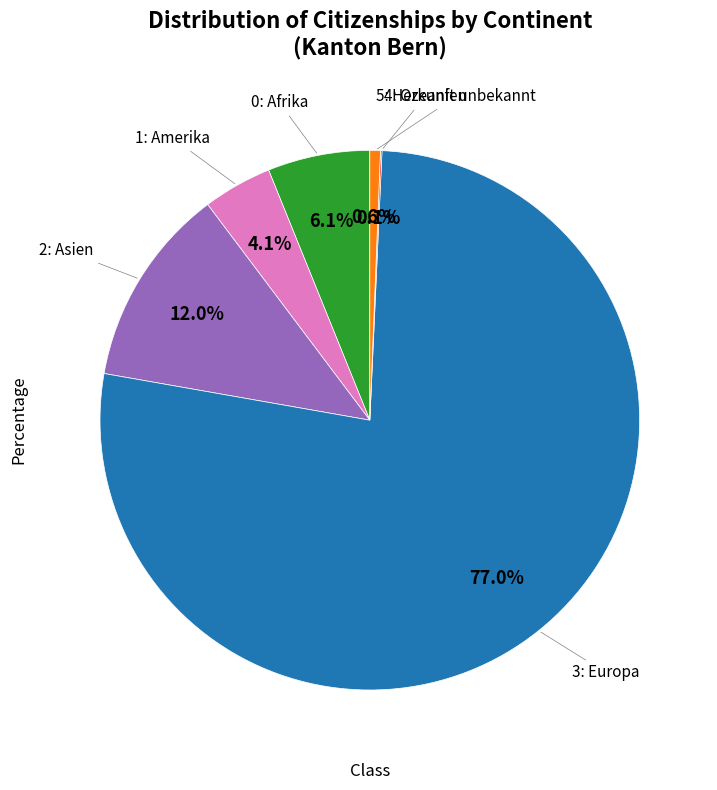

Is there a majority slice in this chart?

Yes